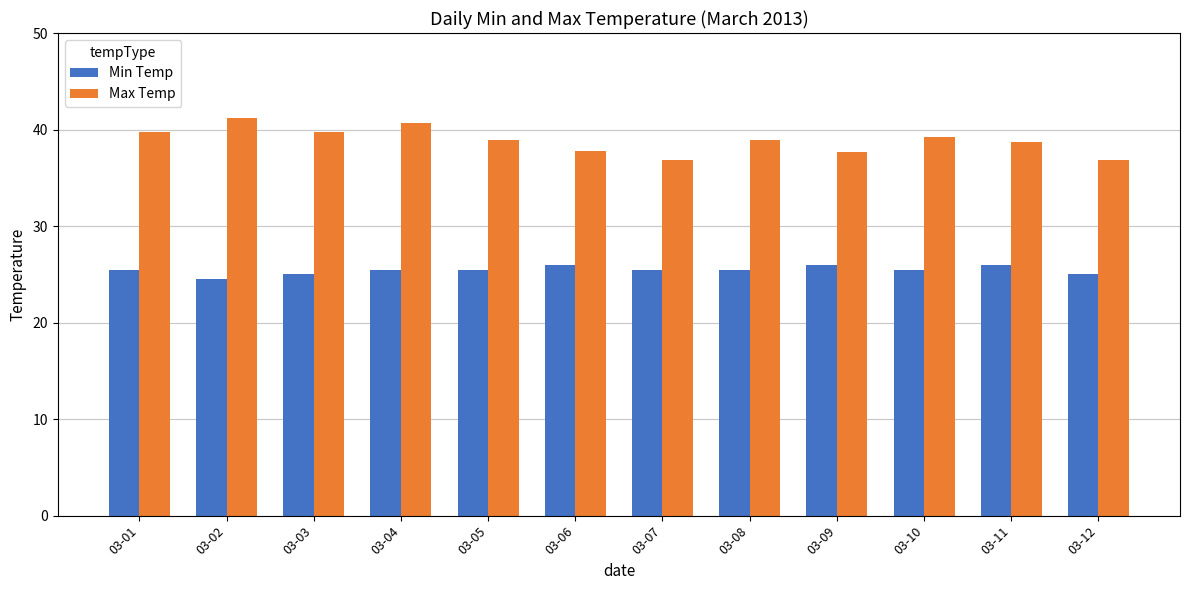

At how many categories does at least one series exceed 29?

12